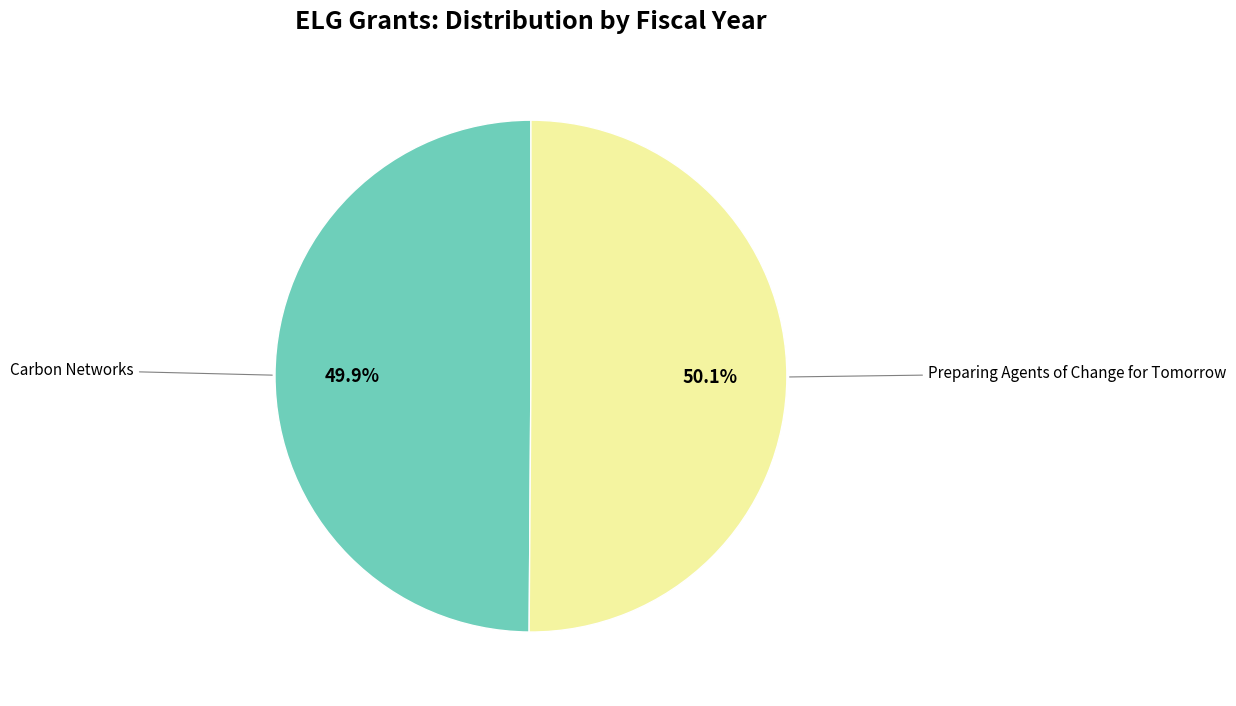

Is there a majority slice in this chart?

Yes